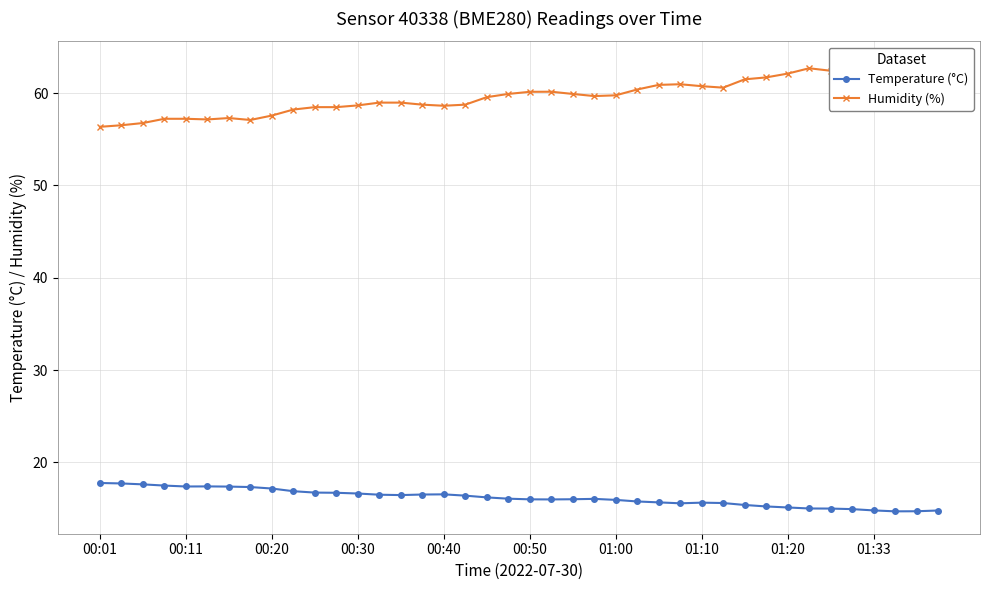

True or false: Temperature (°C) has more than 1 interior local peaks.

True